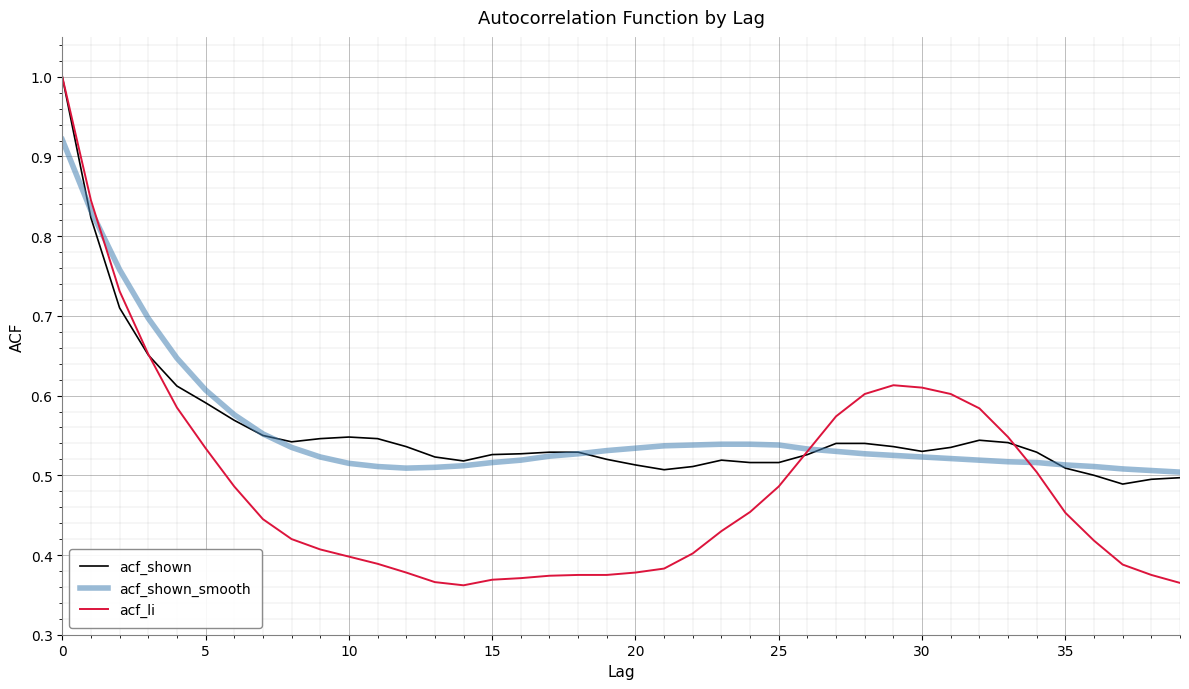

Which series has the largest range (max minus min)?

acf_li